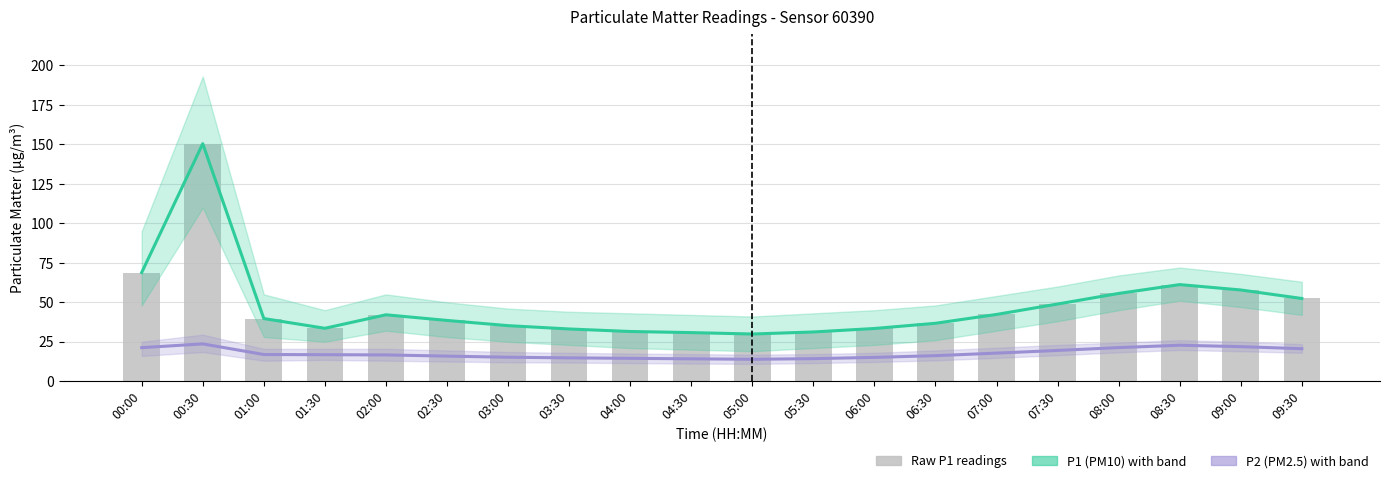

What is the label of the 16th bar from the left?

07:30